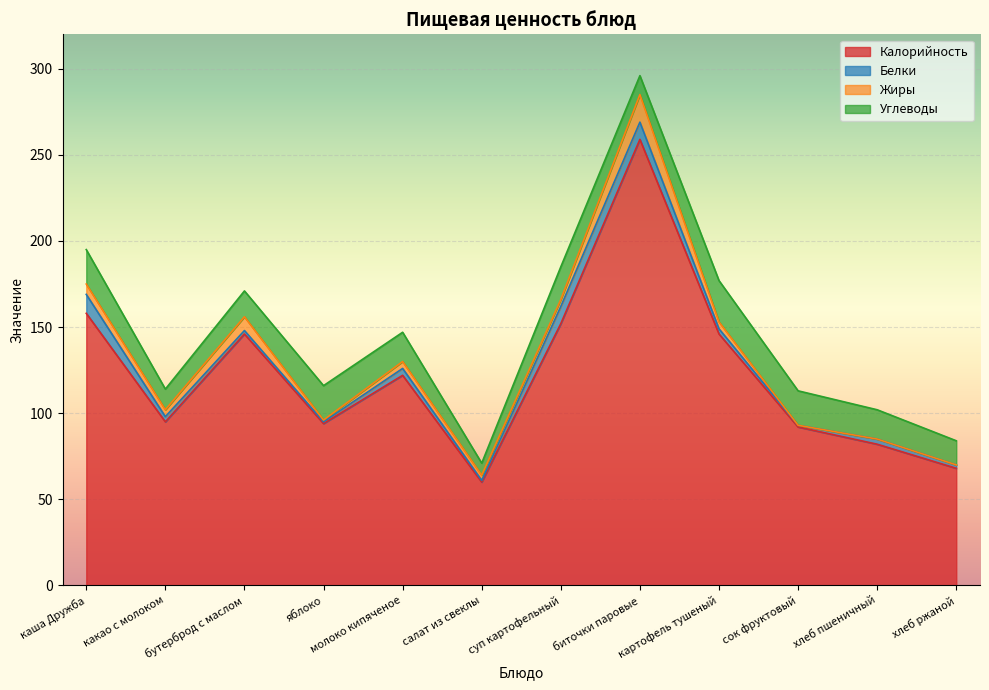

What is the label of the 3rd point from the right?

сок фруктовый